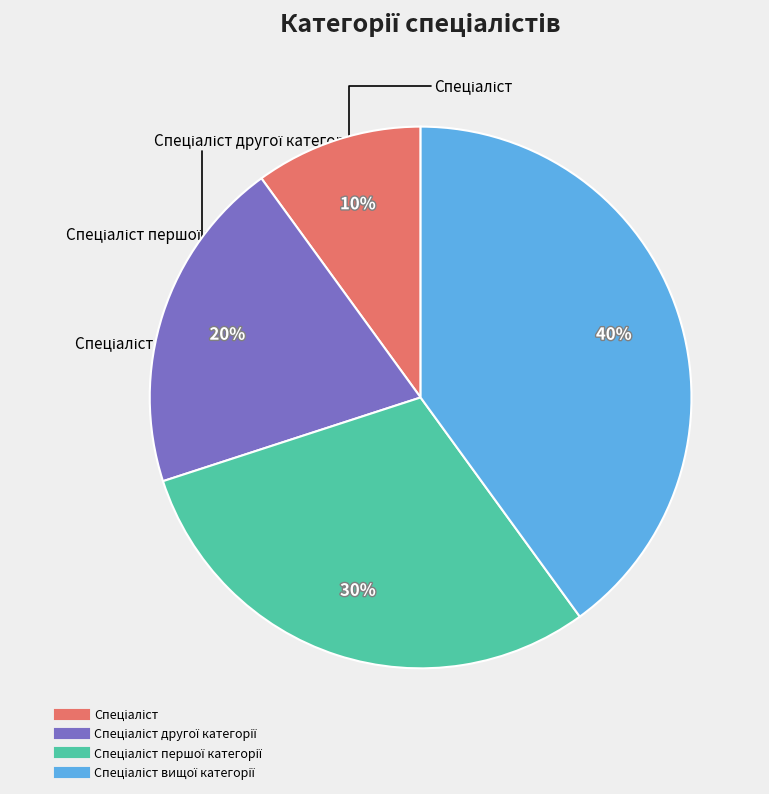

Is there a majority slice in this chart?

No